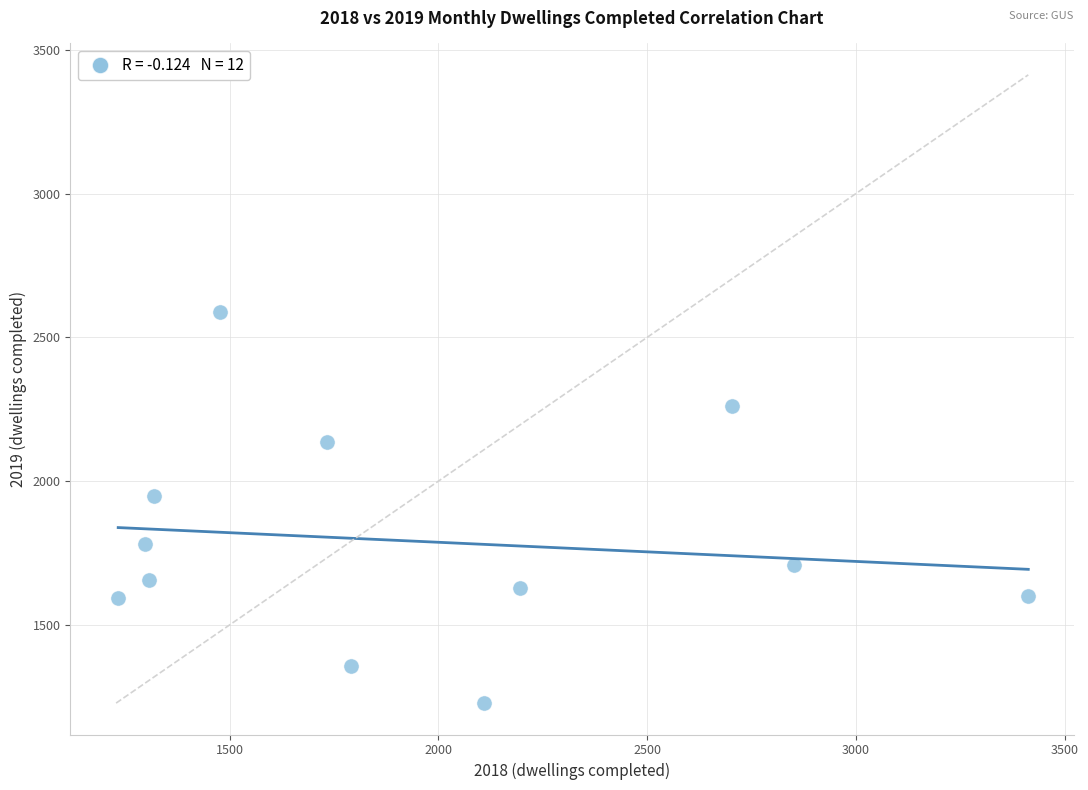

What is the average X value?

1952